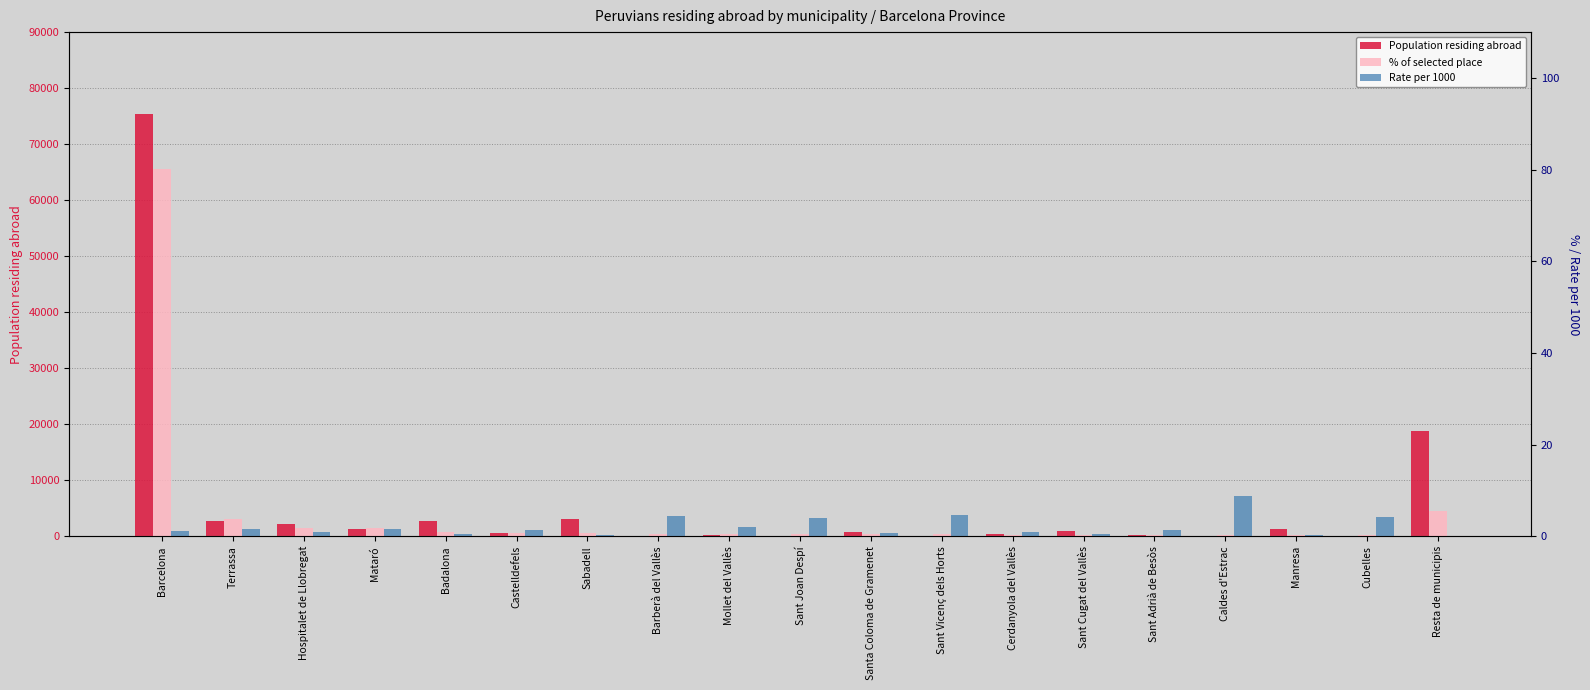

Which has a higher value, Resta de municipis or Badalona?

Resta de municipis